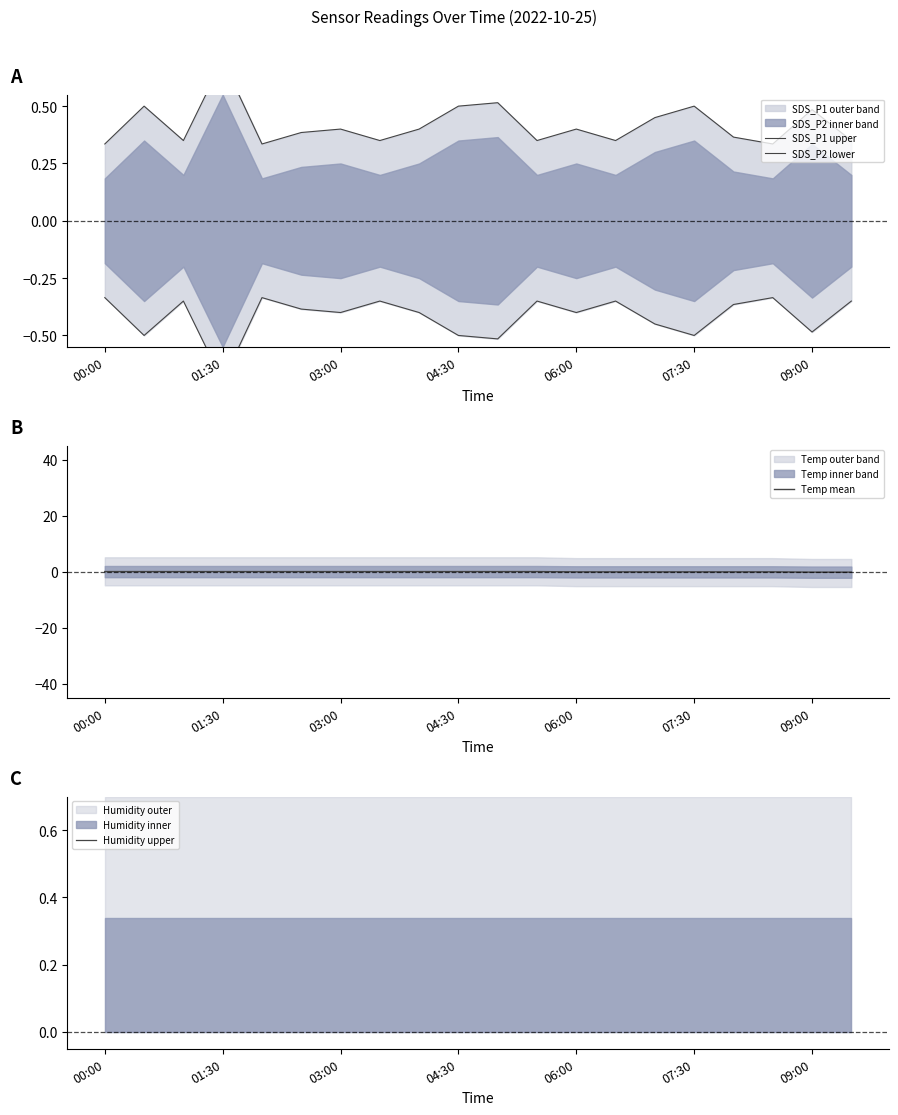

Which has a higher value, 8 or 01:30?

01:30